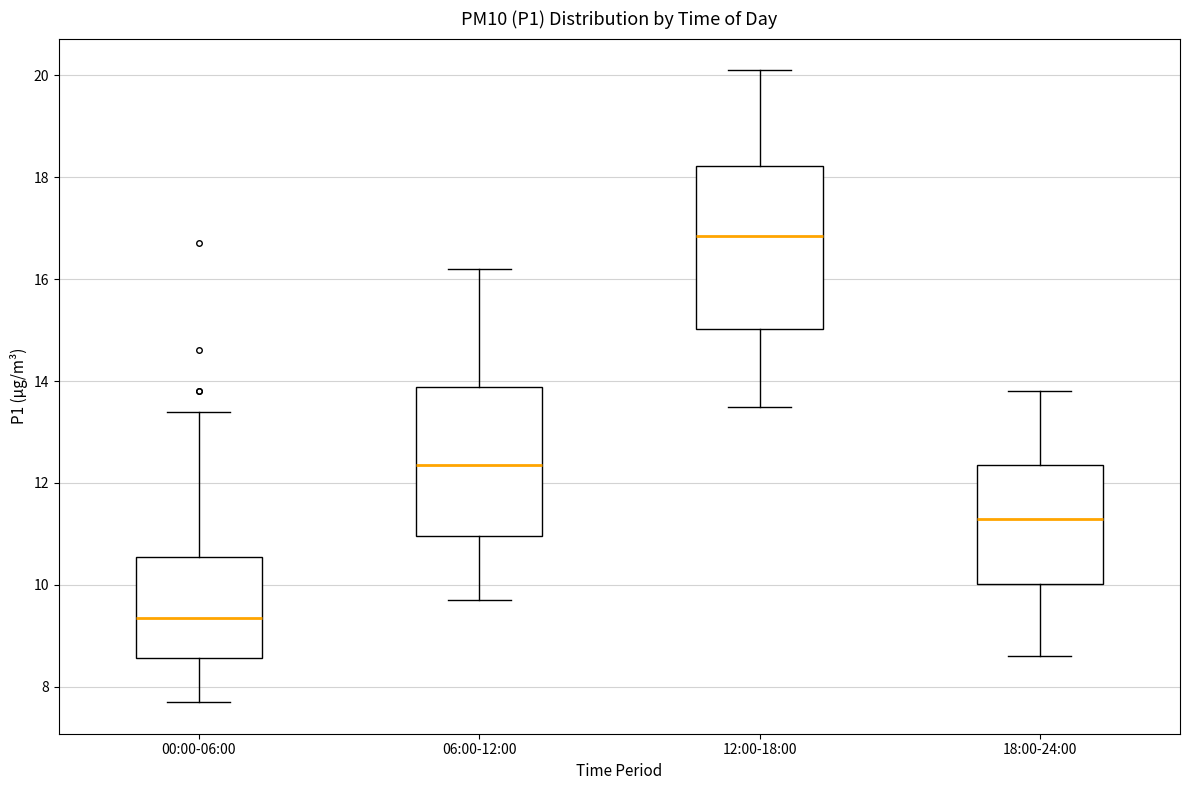

Which box's median line is the highest?

12:00-18:00